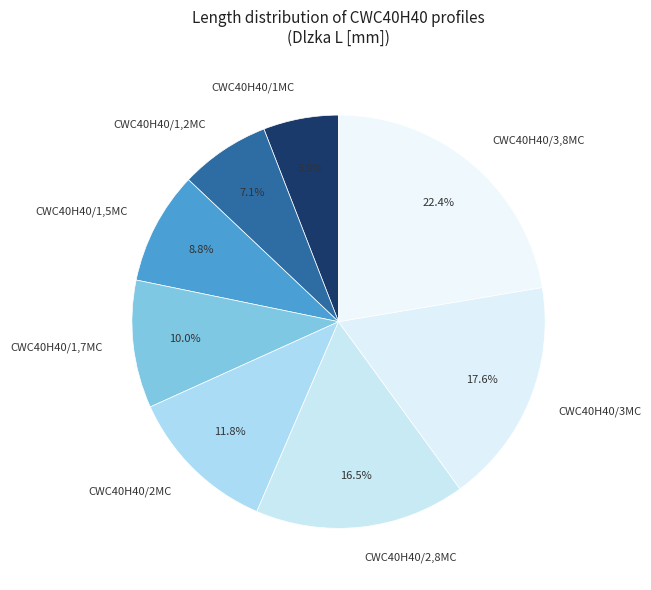

Approximately how many times larger is the value at CWC40H40/1,2MC compared to CWC40H40/1MC?

1.2